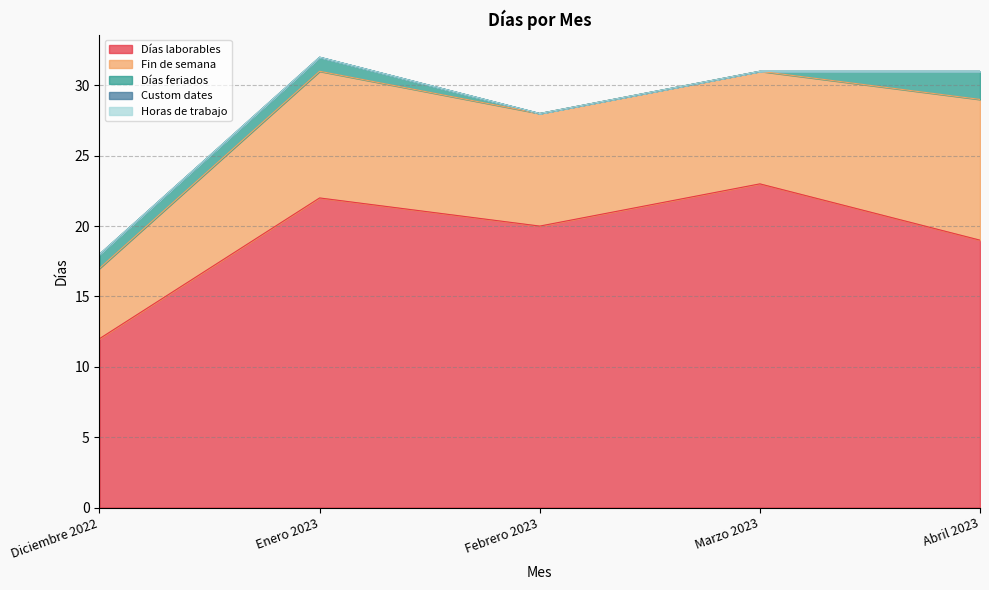

Count the number of categories in the chart.

5